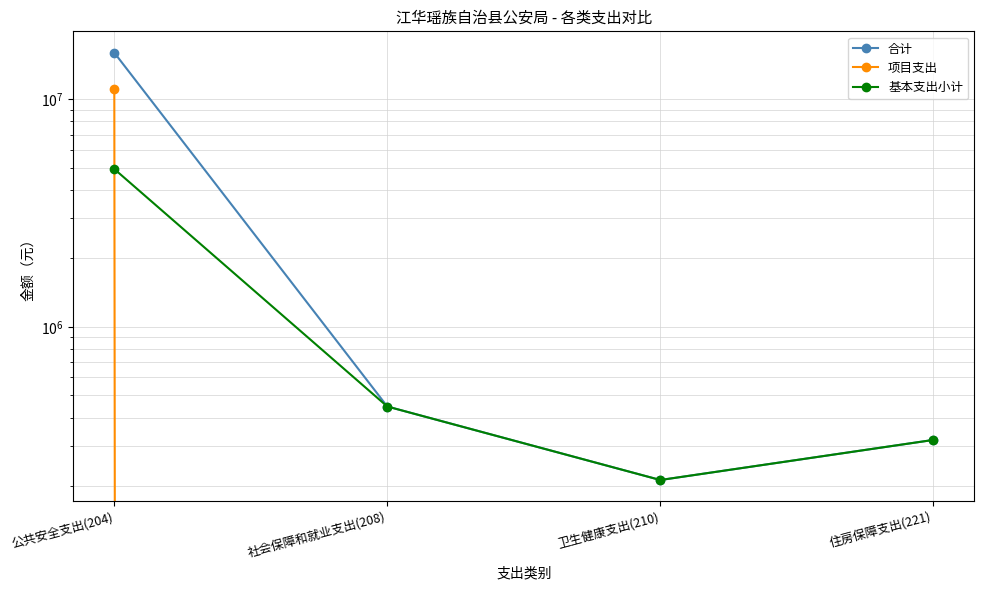

What is the difference between the maximum and minimum values in the 基本支出小计 series?

4729348.5